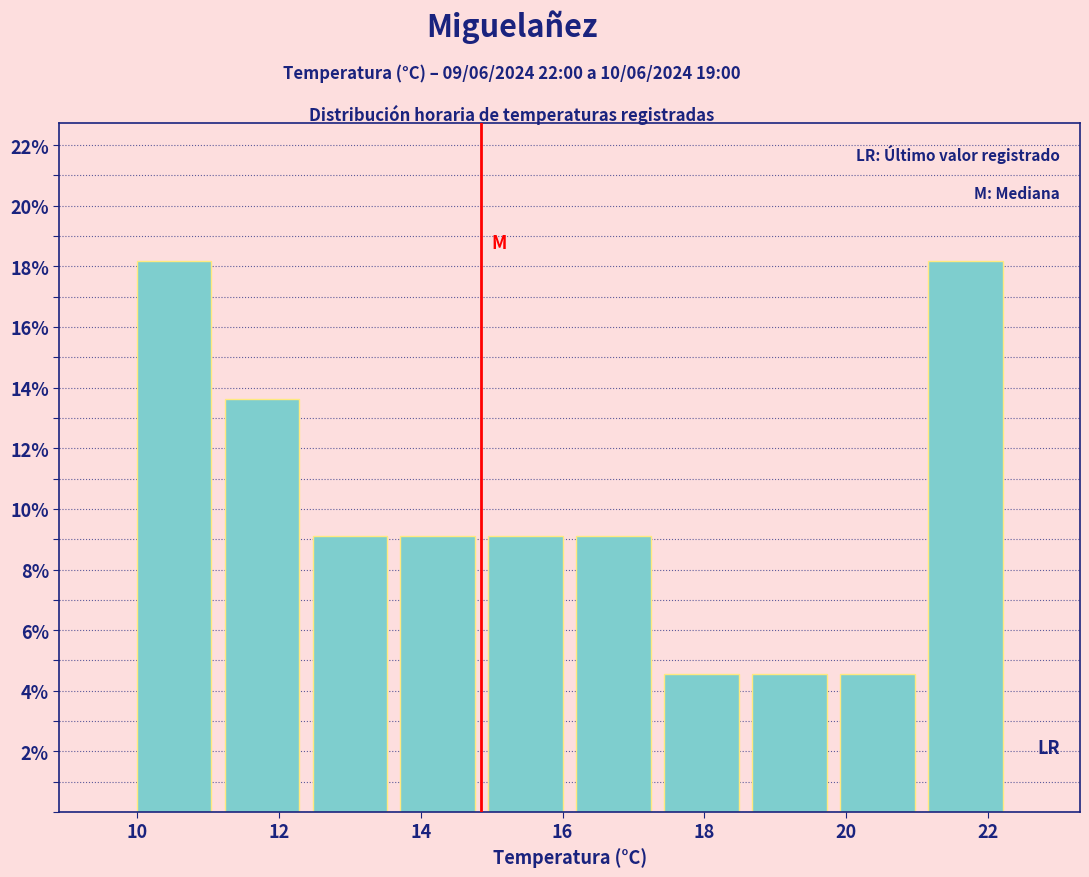

Reading left to right, transcribe this chart: for each bar, give the range it covers on the x-axis and its height. Neither the bar edges nor the heights are printed on the chart, so give them approximately, as read against the axes.

9.90 to 11.14: 18.2
11.14 to 12.38: 13.6
12.38 to 13.62: 9.0
13.62 to 14.86: 9.0
14.86 to 16.10: 9.0
16.10 to 17.34: 9.0
17.34 to 18.58: 4.6
18.58 to 19.82: 4.6
19.82 to 21.06: 4.6
21.06 to 22.30: 18.2